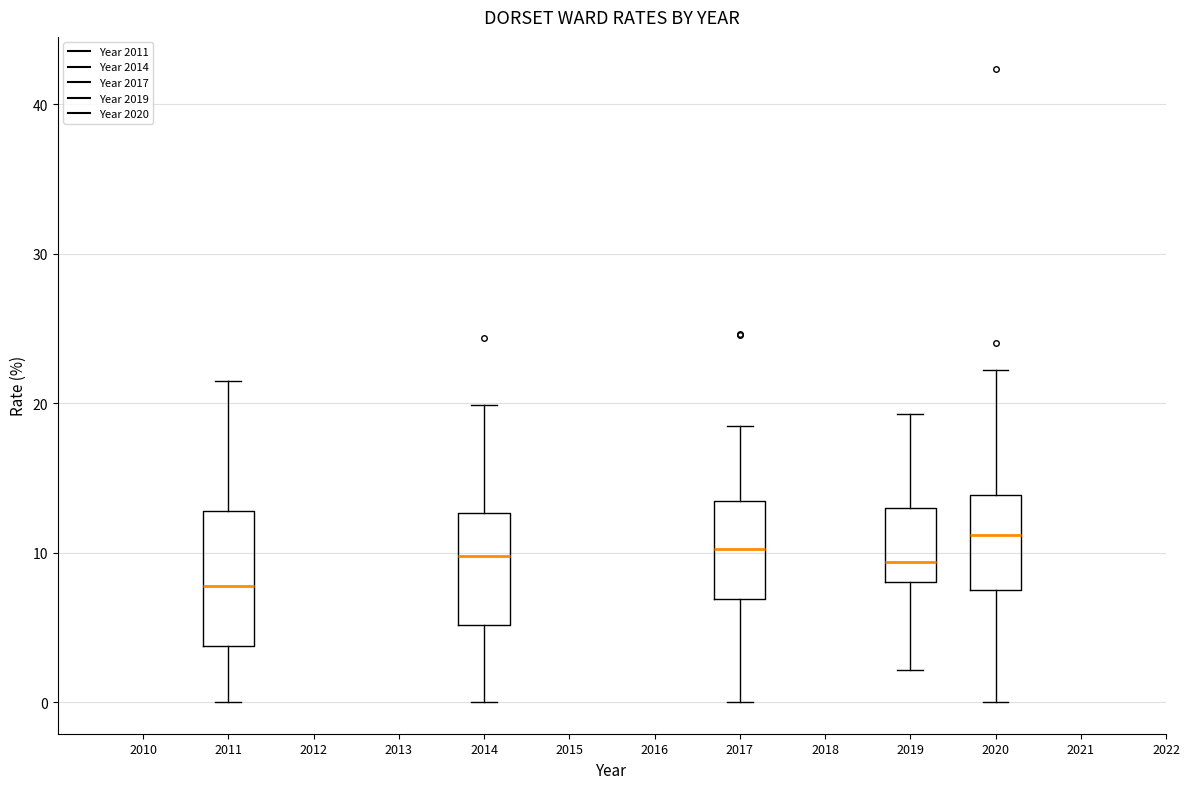

Reading left to right, read every box against the y-axis: the position of its median line, the range the box covers, and the ends of its whiskers. The values are not printed on the chart, so give them approximately, as read against the axis.

2011: median 8, box 4 to 13, whiskers 0 to 22
2014: median 10, box 5 to 13, whiskers 0 to 20
2017: median 10, box 7 to 13, whiskers 0 to 18
2019: median 9, box 8 to 13, whiskers 2 to 19
2020: median 11, box 7 to 14, whiskers 0 to 22